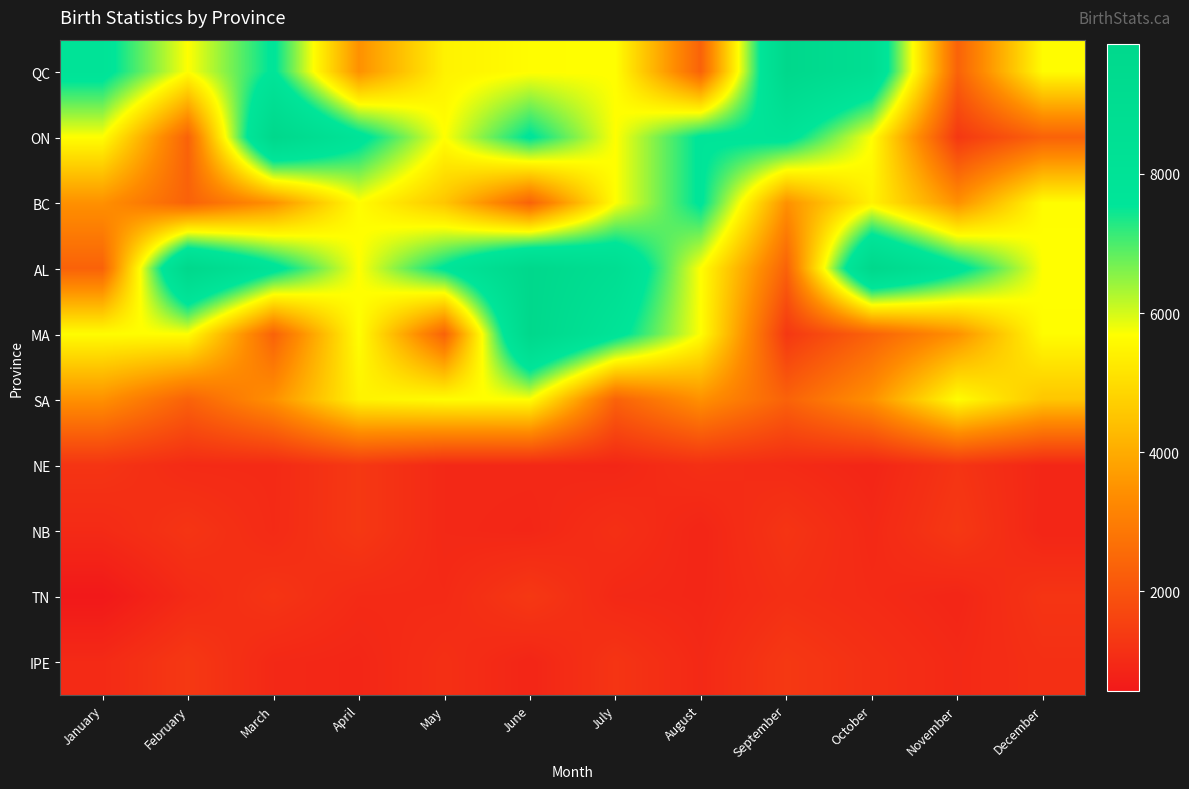

At April, list the series in order from largest to smallest.

ON, AL, MA, BC, SA, QC, NE, NB, TN, IPE